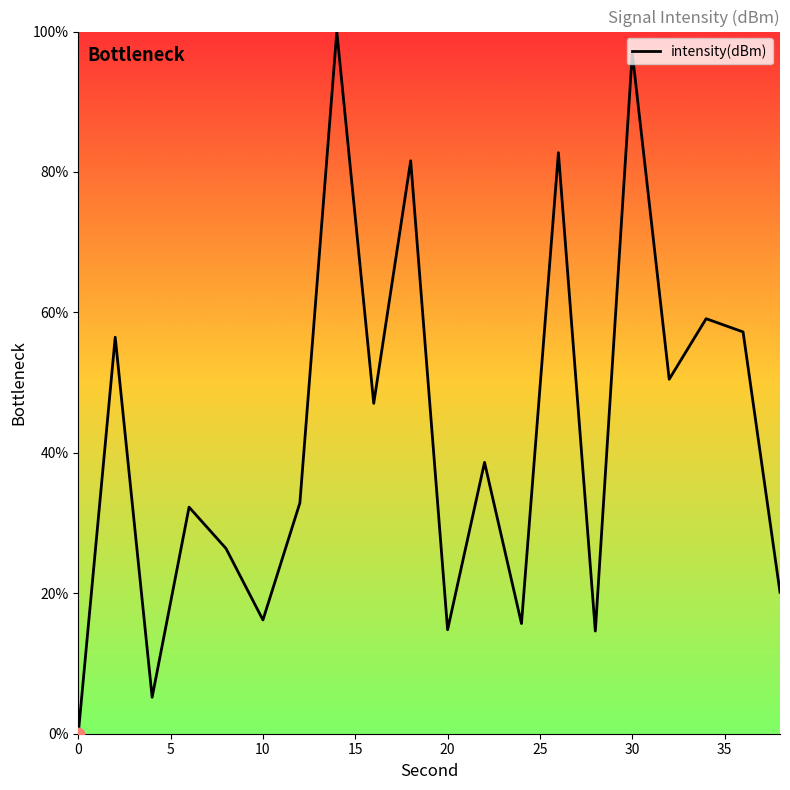

What is the difference between the maximum and minimum values?

100.0